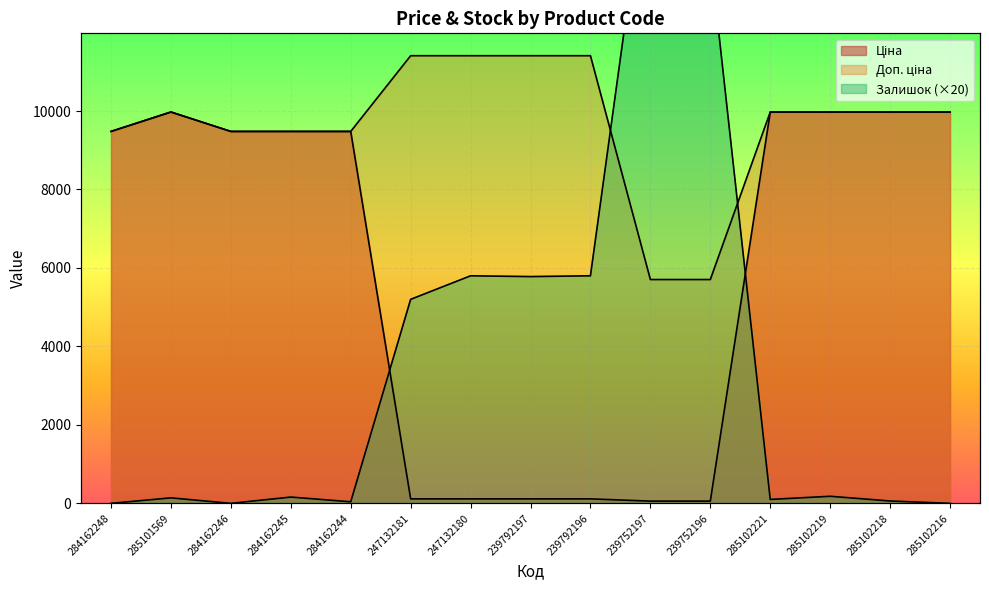

Rank the series by their maximum value, from highest to lowest.

Залишок, Доп. ціна, Ціна